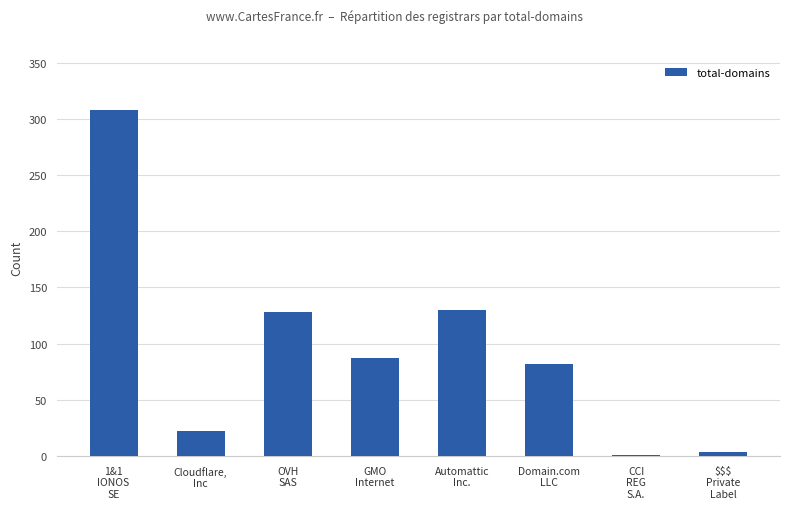

At which label does the data first exceed 87?

1&1
IONOS
SE